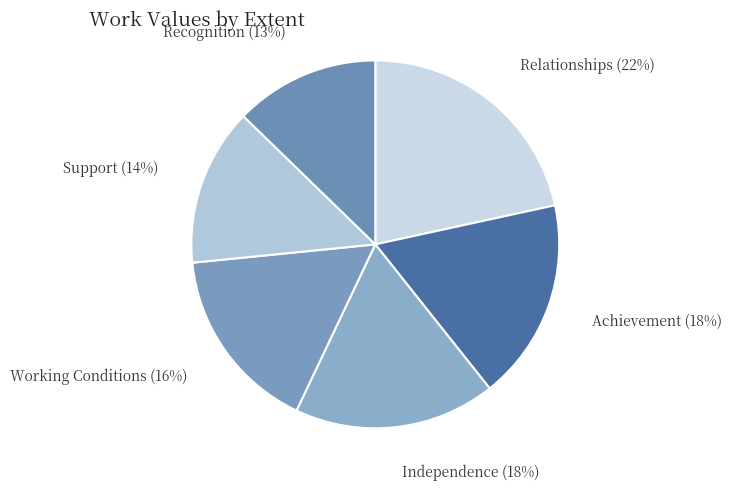

Is it true that Independence is 8% of the pie?

False